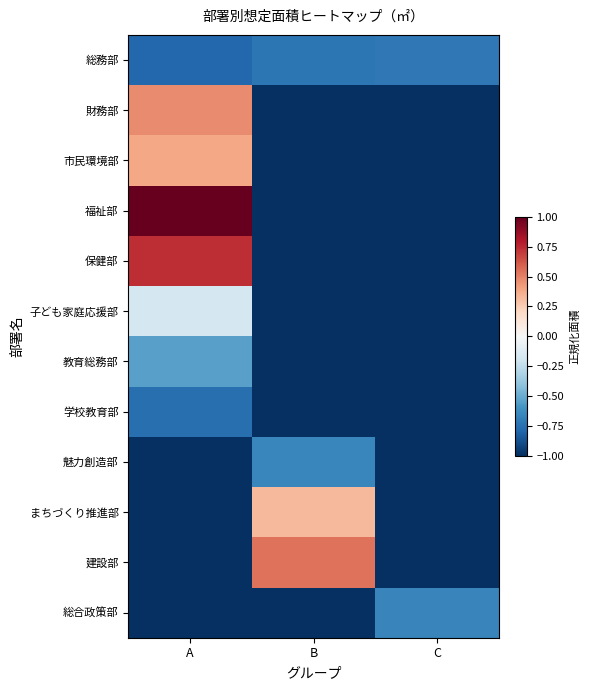

Which label corresponds to the largest value in the chart?

A